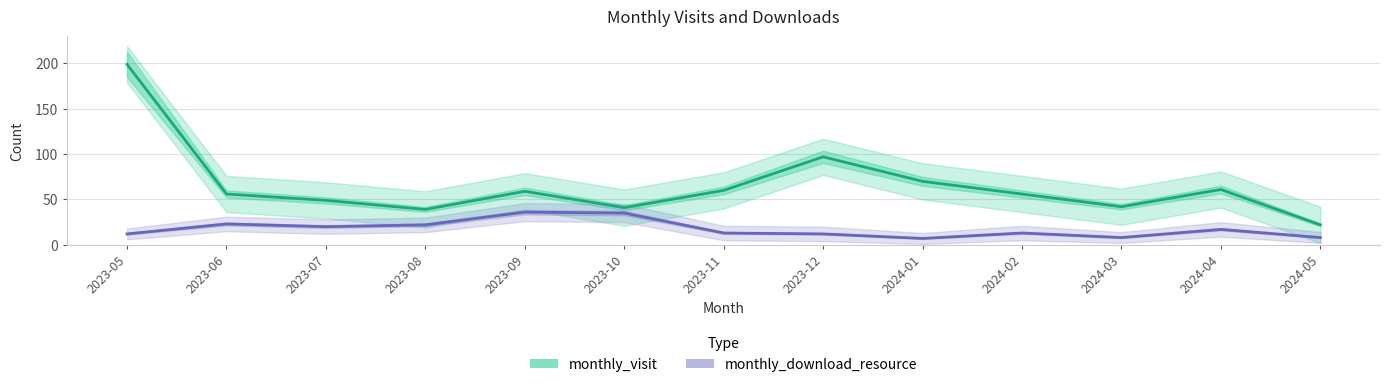

What is the difference between the maximum and minimum values in the monthly_visit series?

177